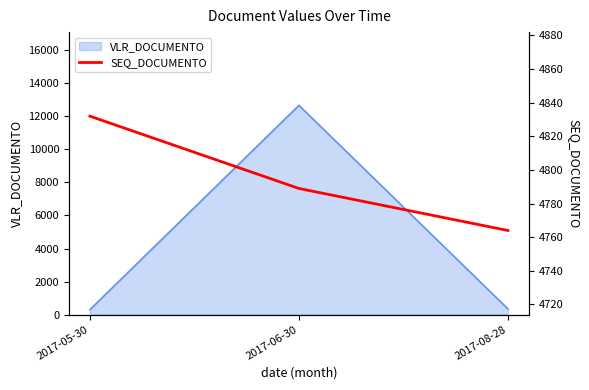

Reading left to right, what are all the values shown in this chart?

2017-05-30=4832	2017-06-30=4789	2017-08-28=4764